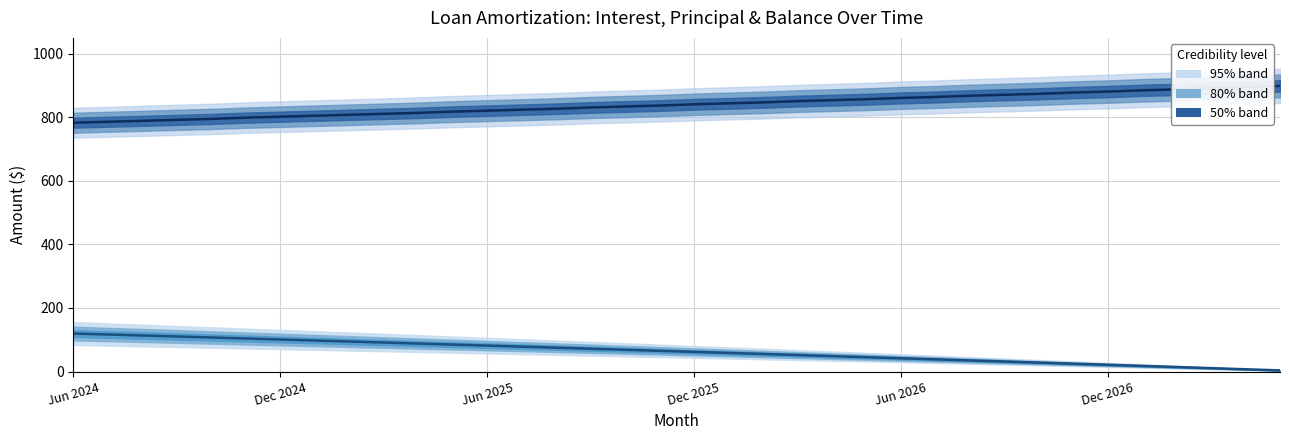

What is the smallest value displayed?

3.6